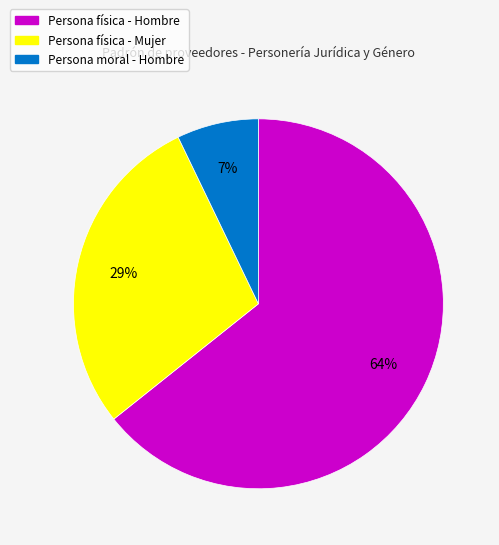

Rank the categories by value from highest to lowest.

Persona física - Hombre, Persona física - Mujer, Persona moral - Hombre